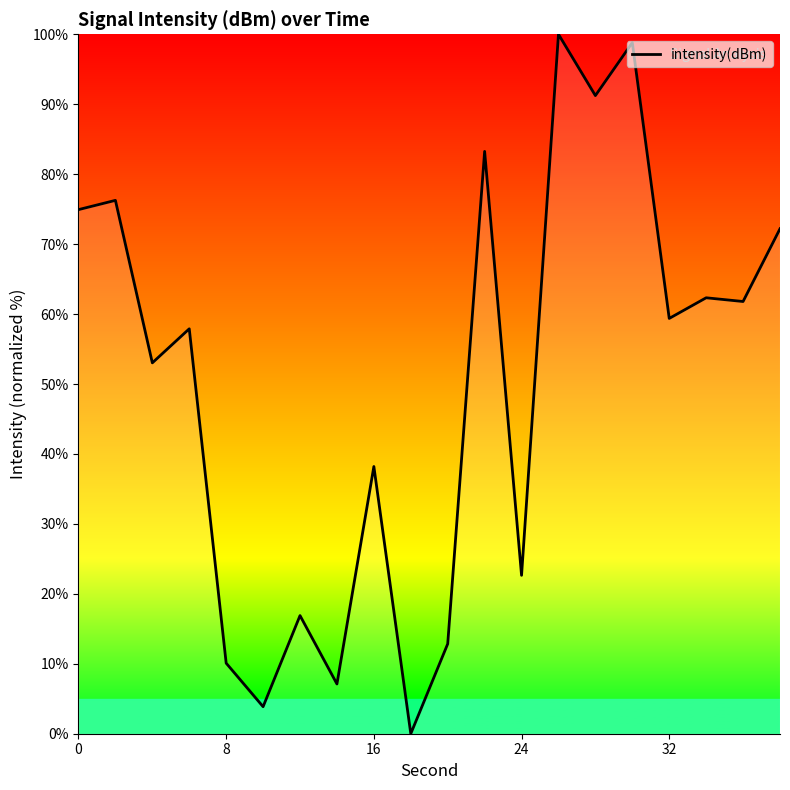

What is the difference between the maximum and minimum values?

100.0